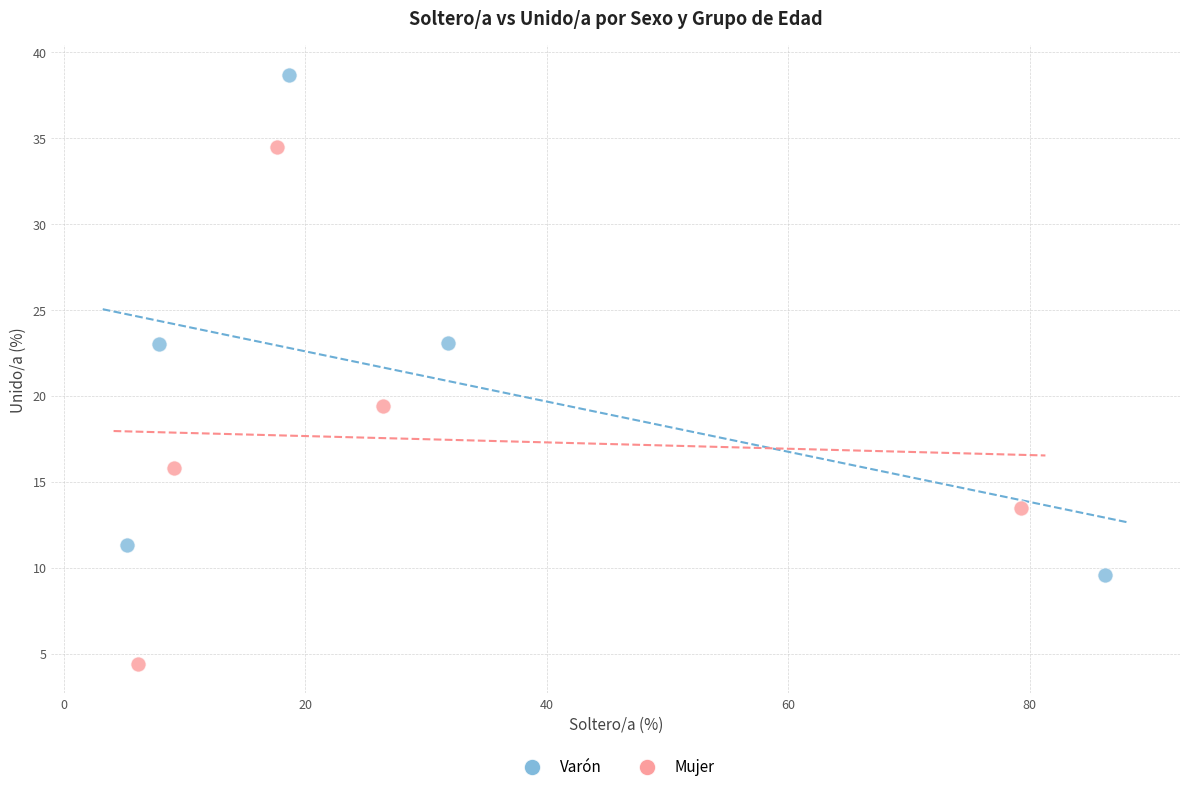

Which series has the largest Y range (max minus min)?

Mujer